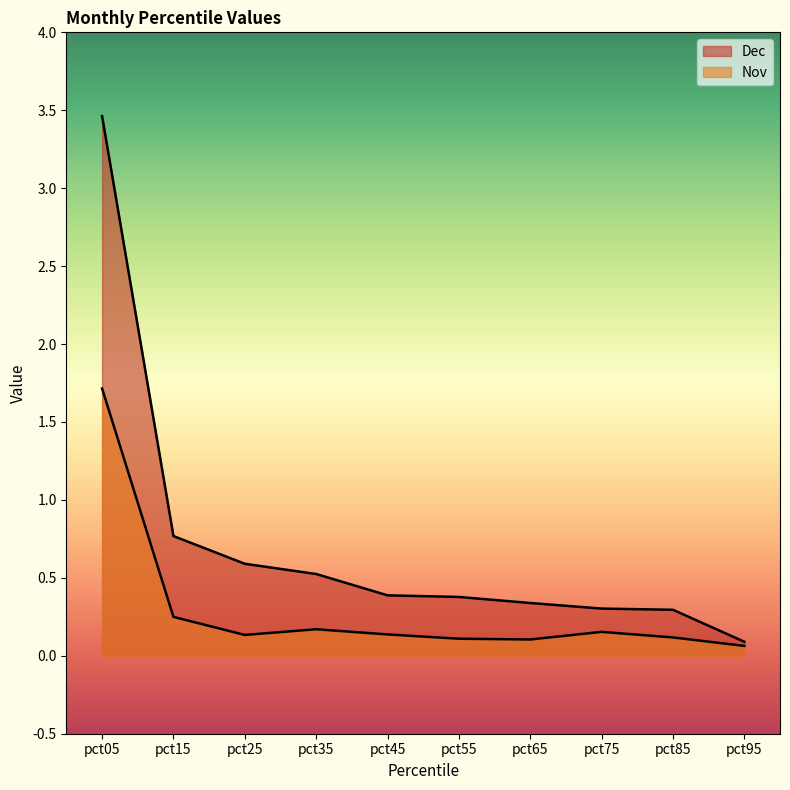

What is the maximum value shown in the chart?

3.5